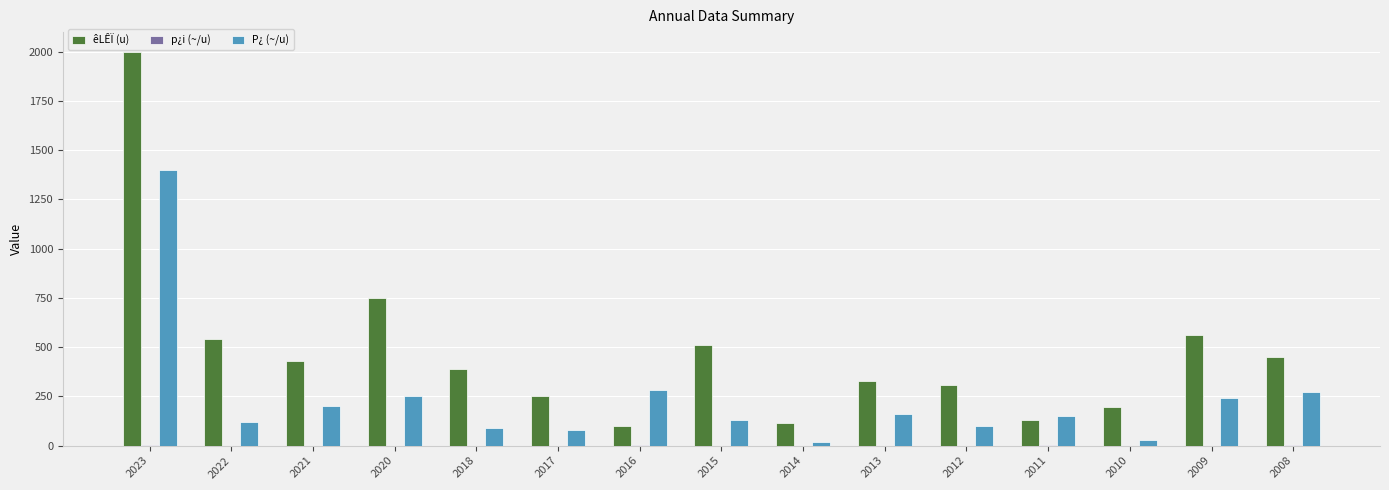

What is the average value of the êLÊÏ (u) series?

470.7